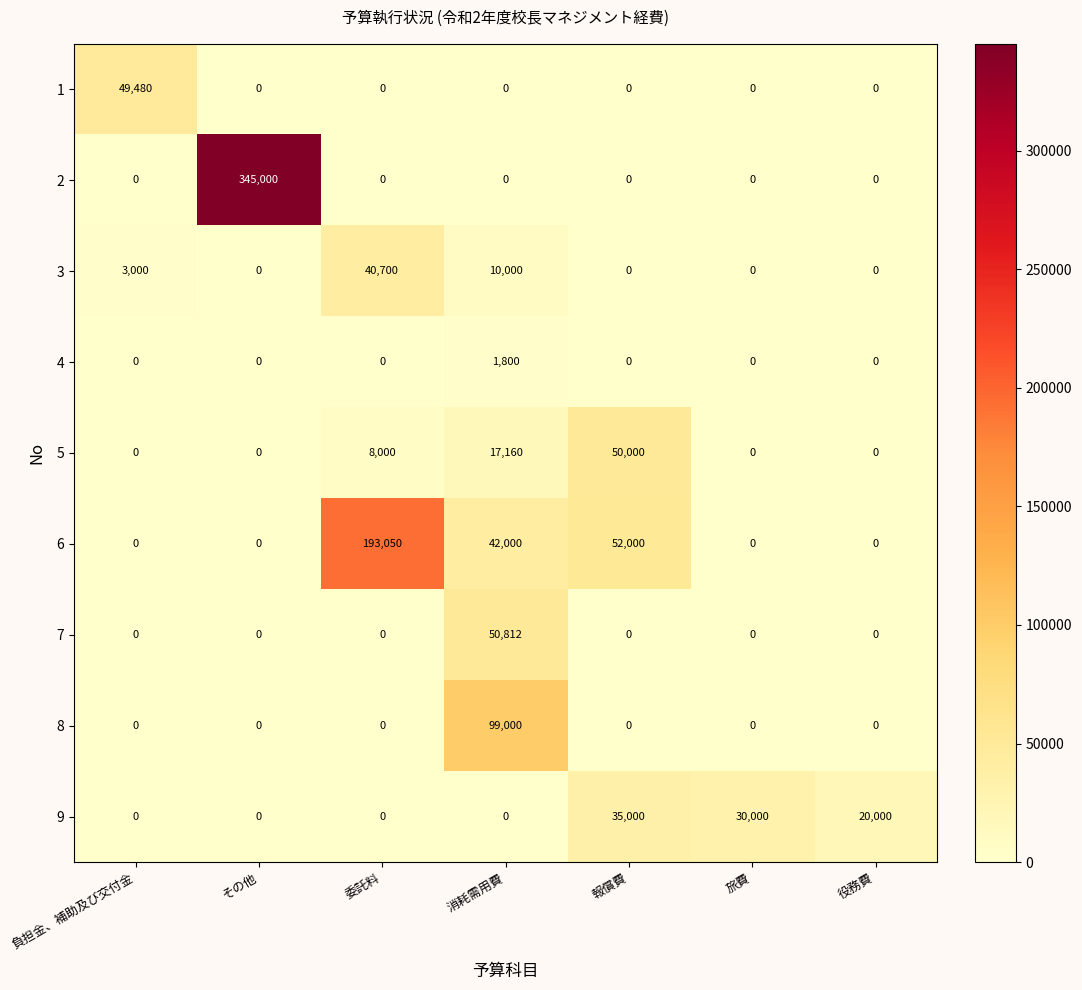

At how many categories does at least one series exceed 135826?

2